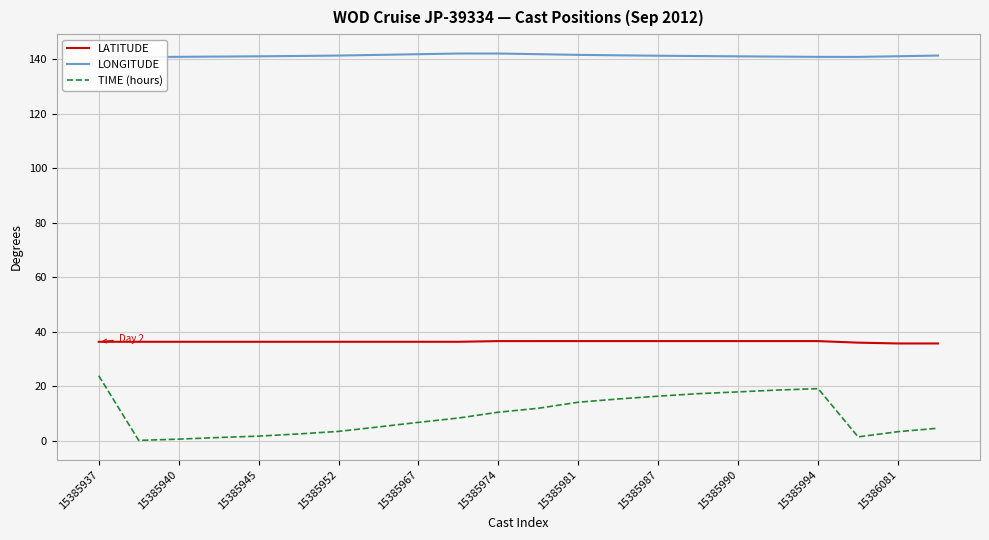

What is the maximum value for LATITUDE?

36.6